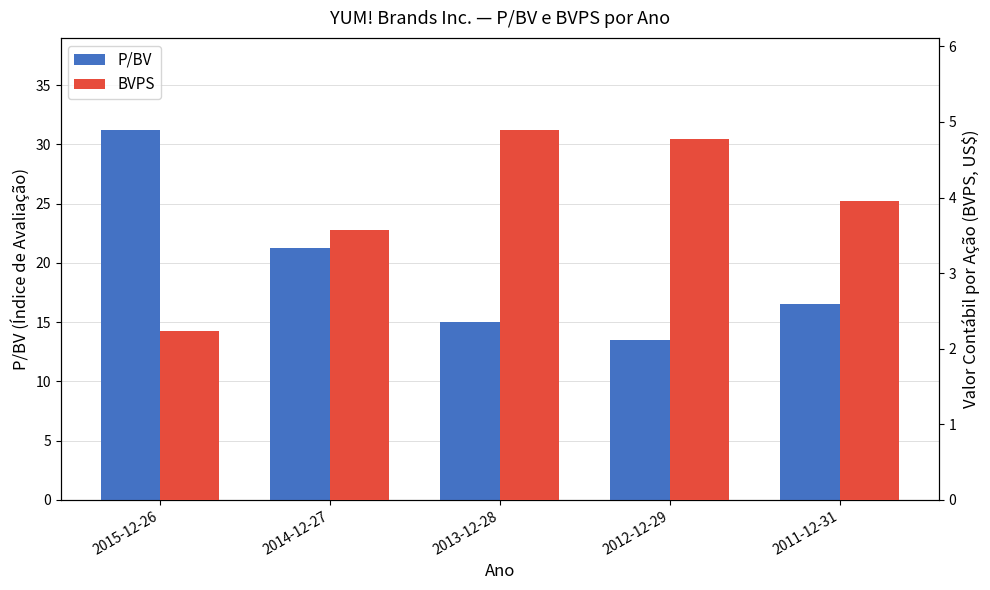

Reading left to right, extract all data points from this chart.

P/BV: 31.2	21.3	15.0	13.5	16.5
BVPS: 2.2	3.6	4.9	4.8	4.0